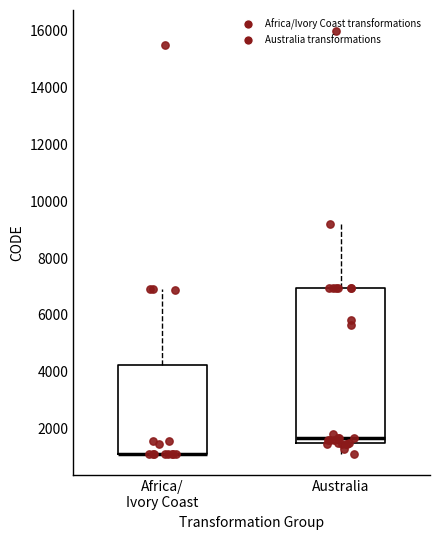

Comparing the boxes themselves (not the whiskers), which one is the tallest?

Australia